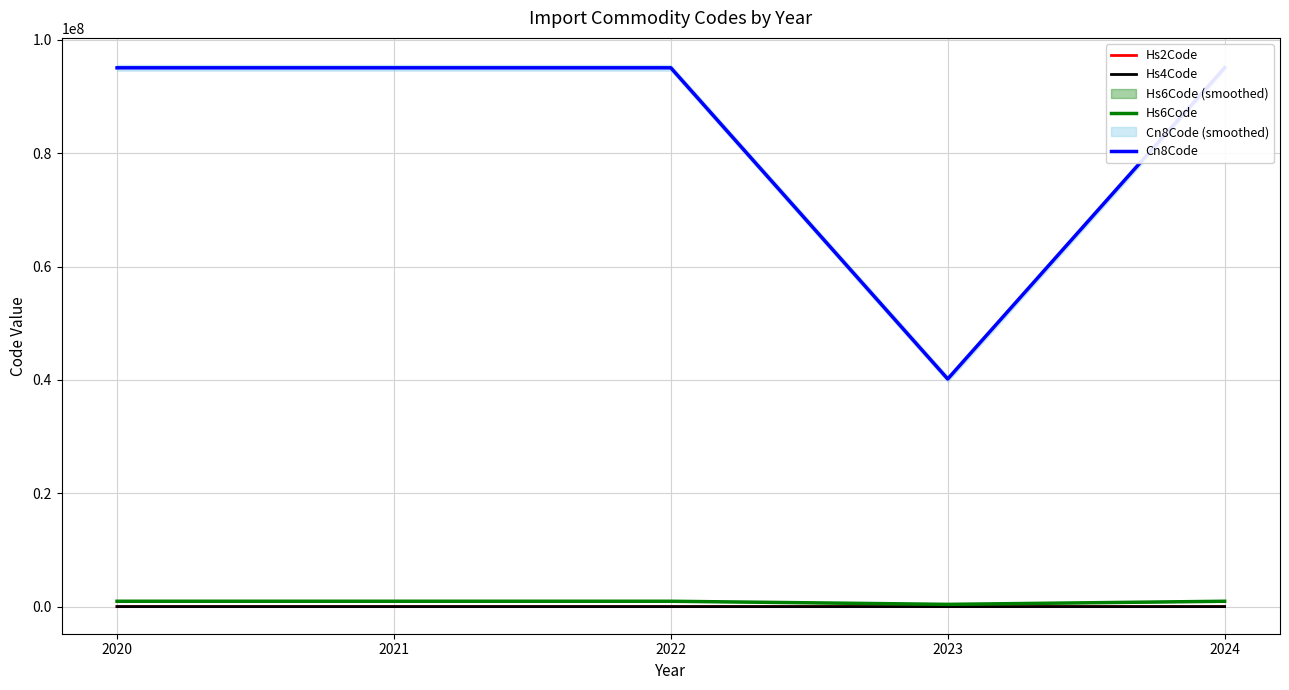

Reading right to left, list all the values displayed in this chart.

Hs2Code: 95	40	95	95	95
Hs4Code: 9506	4016	9506	9506	9506
Hs6Code: 950691	401691	950691	950691	950691
Cn8Code: 95069190	40169100	95069190	95069190	95069190